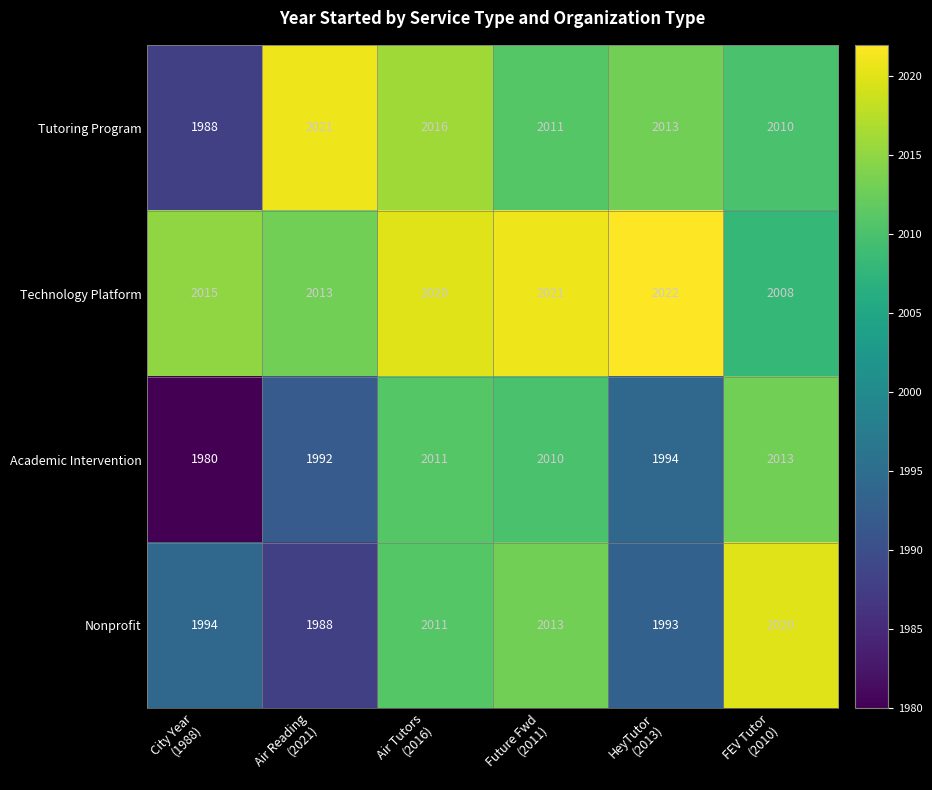

Reading right to left, transcribe all the data shown in this chart.

Tutoring Program: 2010	2013	2011	2016	2021	1988
Technology Platform: 2008	2022	2021	2020	2013	2015
Academic Intervention: 2013	1994	2010	2011	1992	1980
Nonprofit: 2020	1993	2013	2011	1988	1994